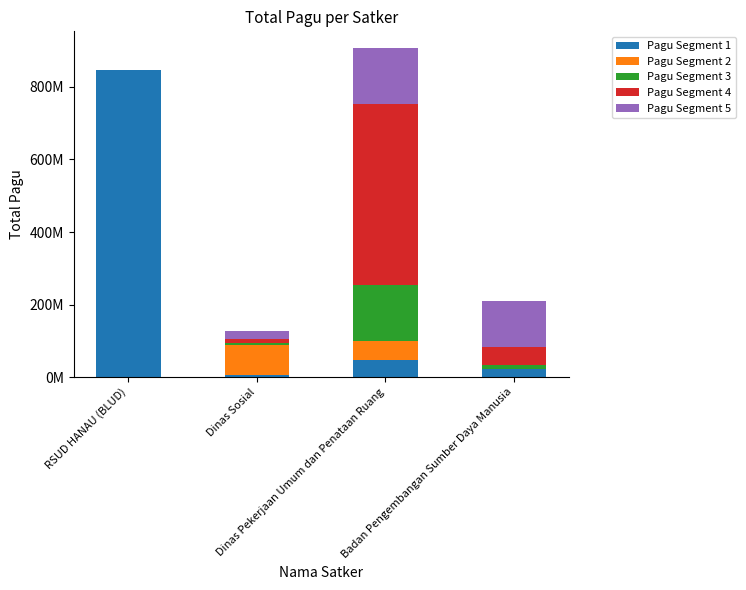

Where does the Pagu Segment 1 series first go above 48500000?

RSUD HANAU (BLUD)